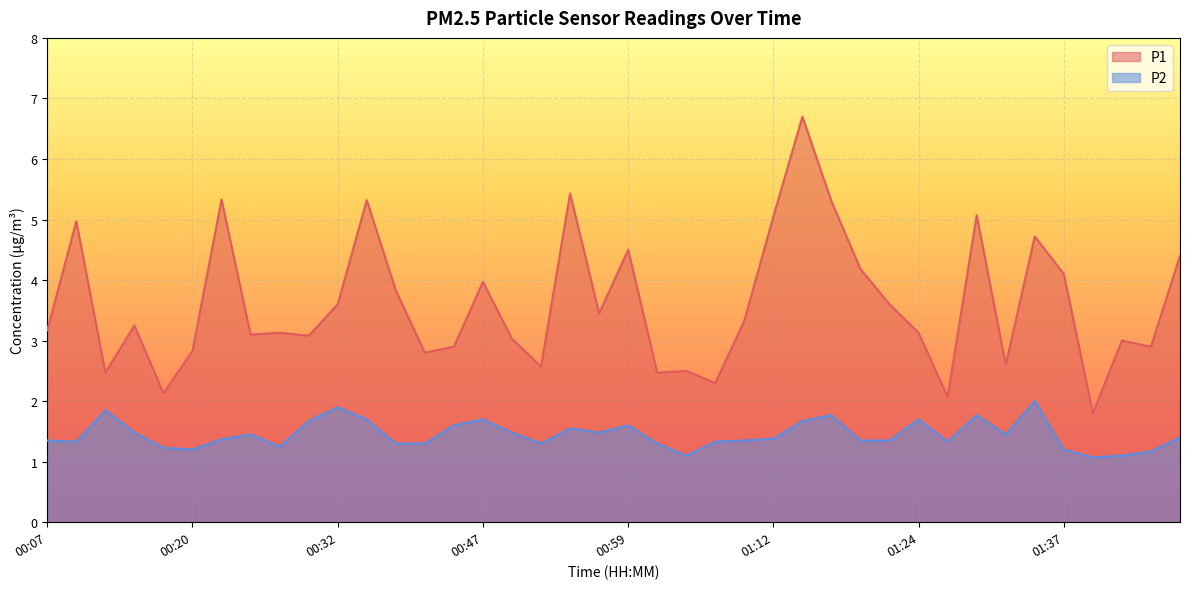

At which category does P1 reach its first local valley?

00:13